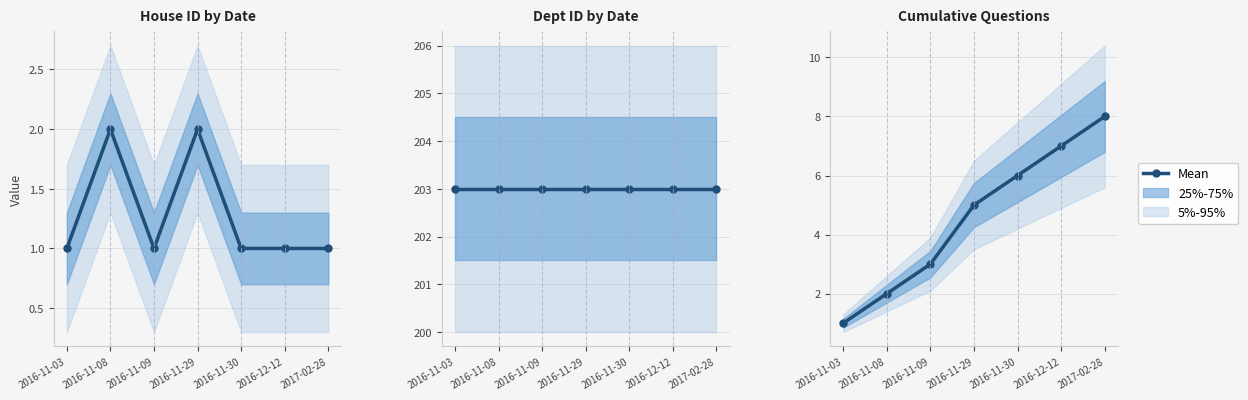

Reading left to right, what are all the values shown in this chart?

2016-11-03=1	2016-11-08=2	2016-11-09=3	2016-11-29=5	2016-11-30=6	2016-12-12=7	2017-02-28=8